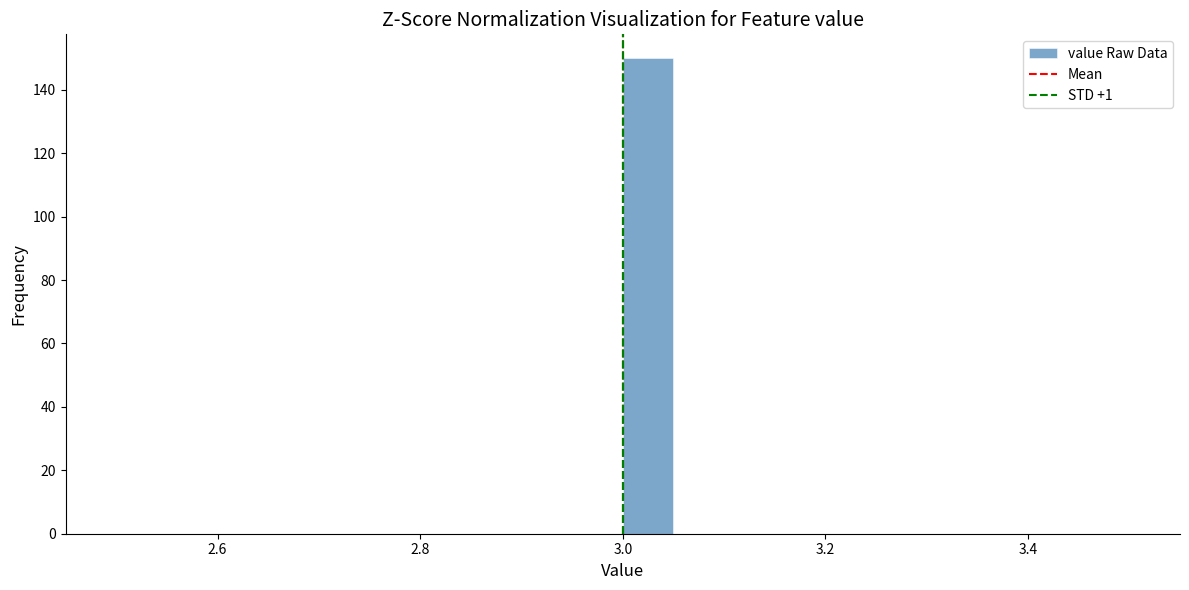

Read against the x-axis, roughly where is the centre of the tallest bar?

3.02